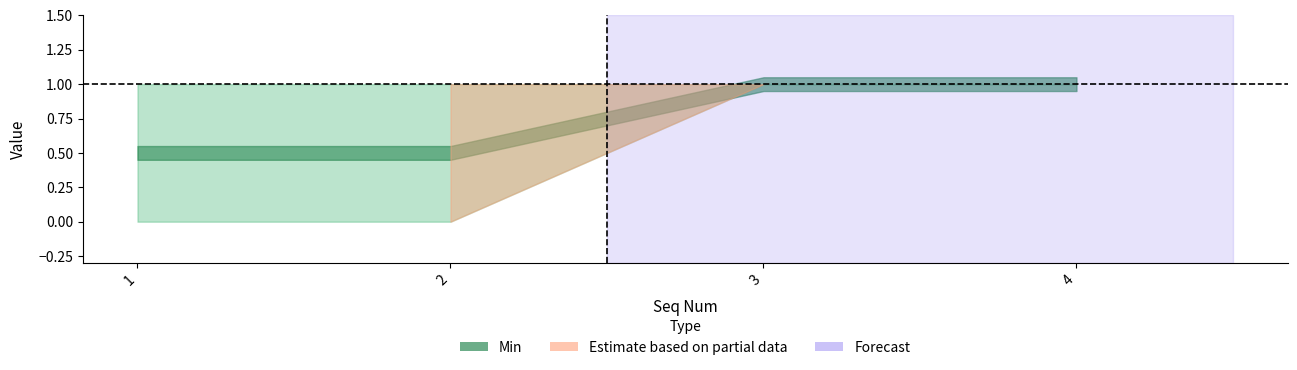

At which category does the chart reach its minimum across all series?

1